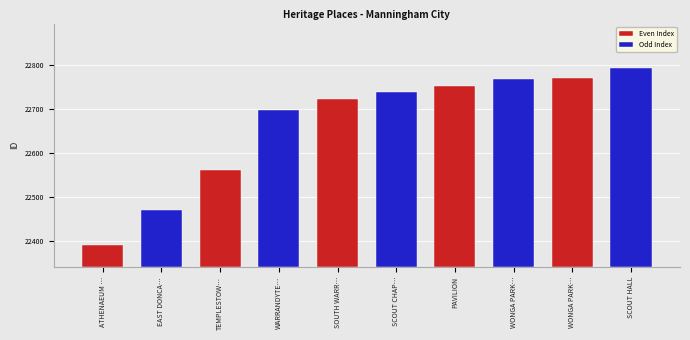

Reading left to right, what are all the values shown in this chart?

ATHENAEUM HALL=22390	EAST DONCASTER HALL=22469	TEMPLESTOWE MEMORIAL HALL=22561	WARRANDYTE MECHANICS INSTITUTE=22697	SOUTH WARRANDYTE HALL=22721	SCOUT CHAPEL=22737	PAVILION=22752	WONGA PARK HALL AND RESERVE=22766	WONGA PARK COMMUNITY COTTAGE=22770	SCOUT HALL=22793